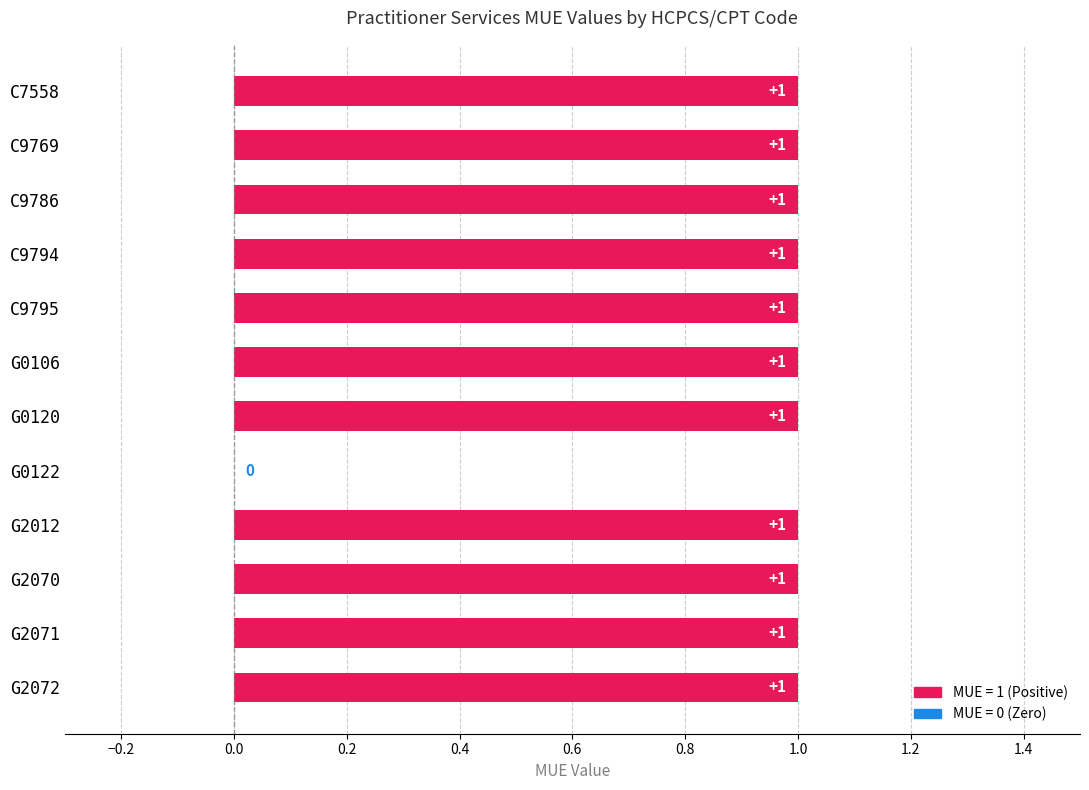

What is the ratio of the value at G0120 to the value at G2072?

1.0